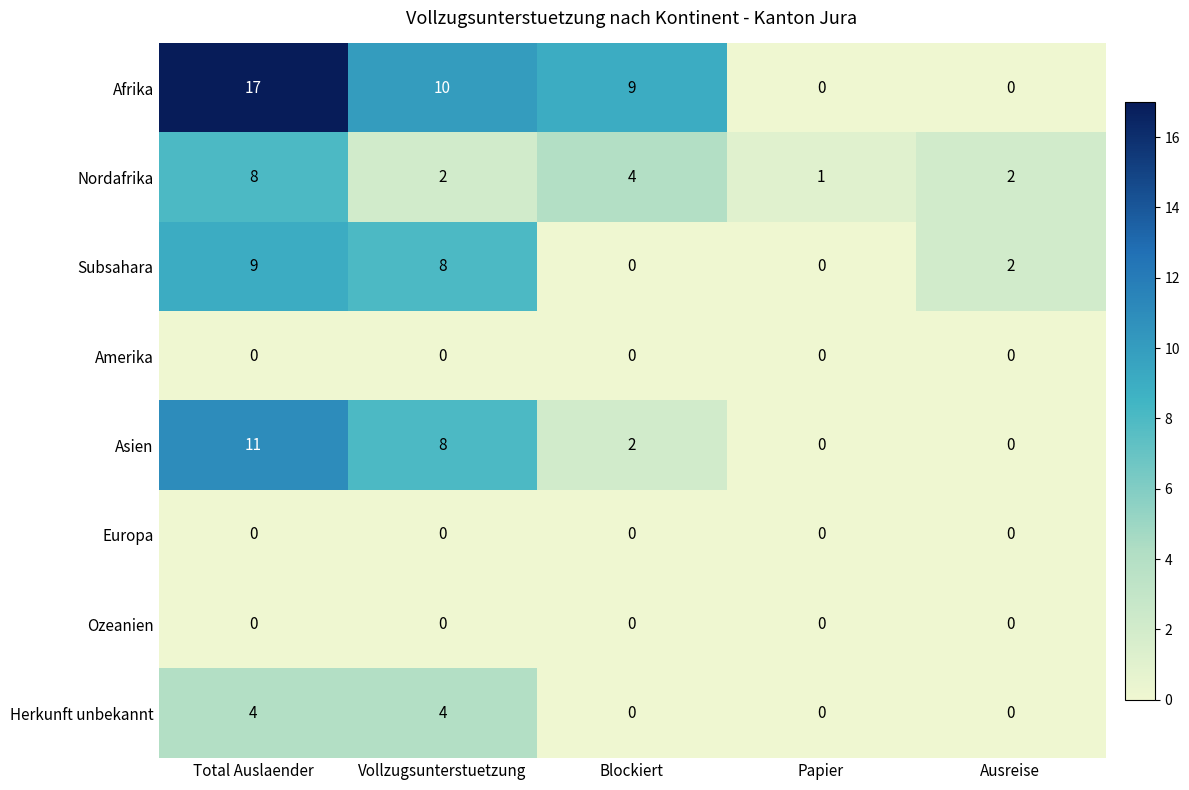

What is the difference between the highest and lowest values at Papier?

1